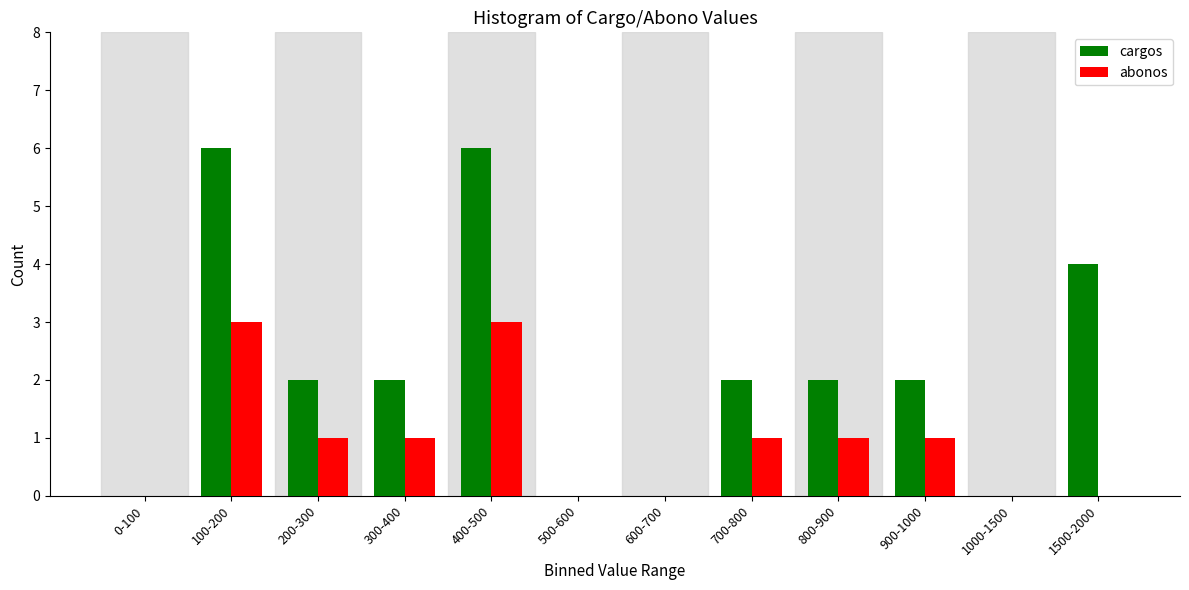

Reading left to right, what are all the values shown in this chart?

cargos: 0-100=0	100-200=6	200-300=2	300-400=2	400-500=6	500-600=0	600-700=0	700-800=2	800-900=2	900-1000=2	1000-1500=0	1500-2000=4
abonos: 0-100=0	100-200=3	200-300=1	300-400=1	400-500=3	500-600=0	600-700=0	700-800=1	800-900=1	900-1000=1	1000-1500=0	1500-2000=0